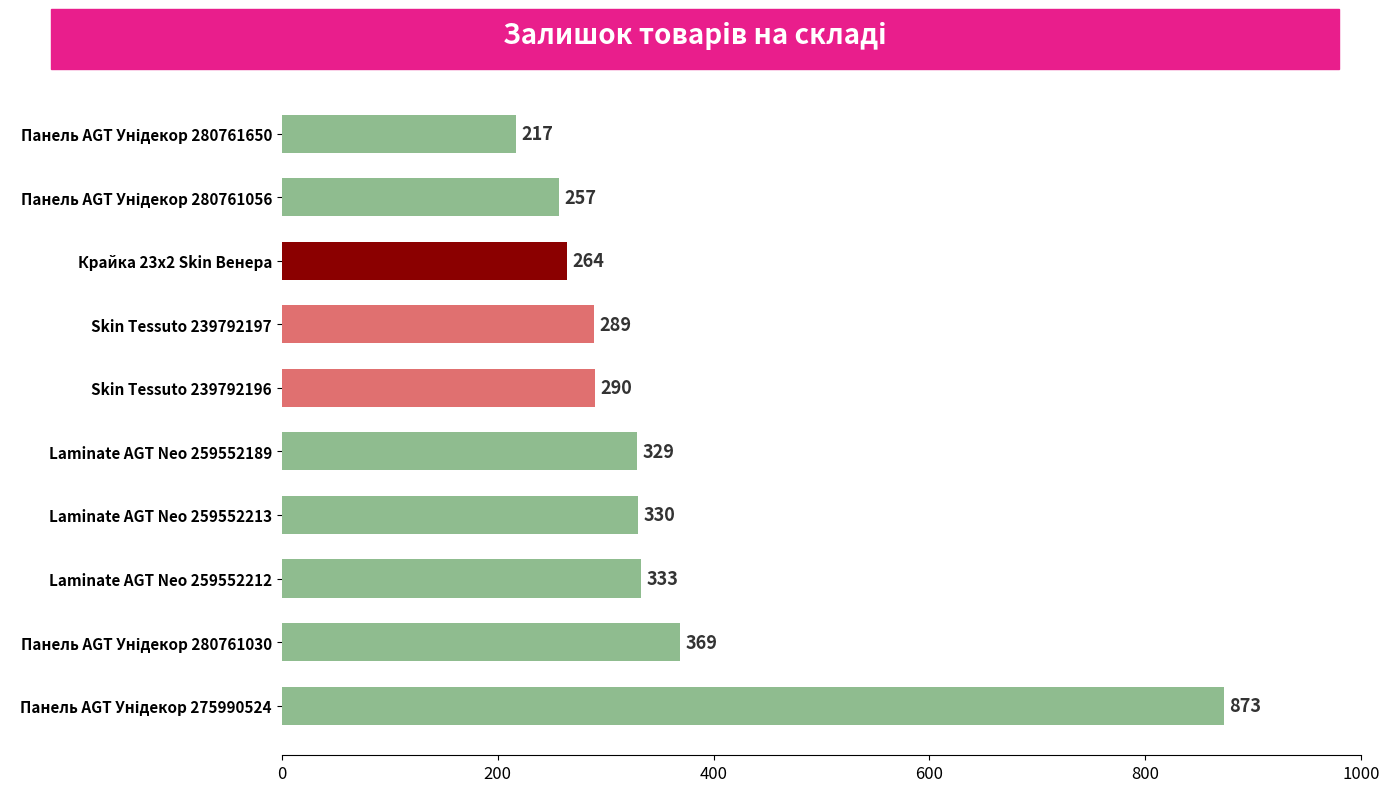

What is the difference between the maximum and minimum values?

656